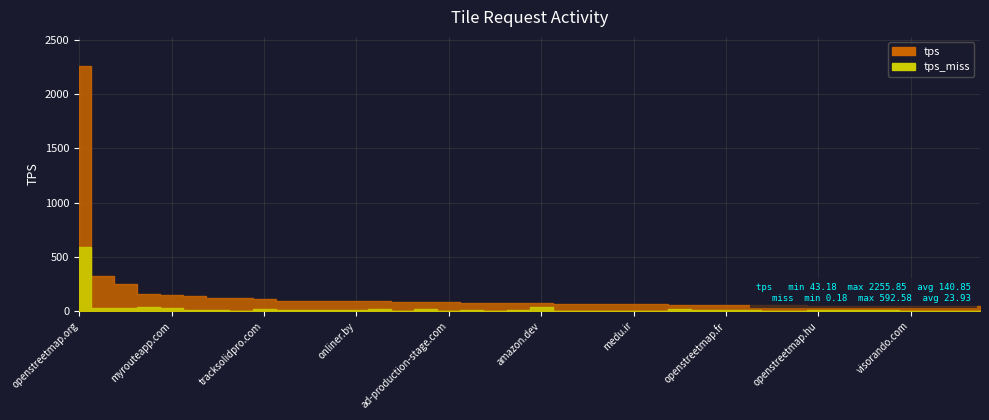

What position from the left is googlesyndication.com?

15